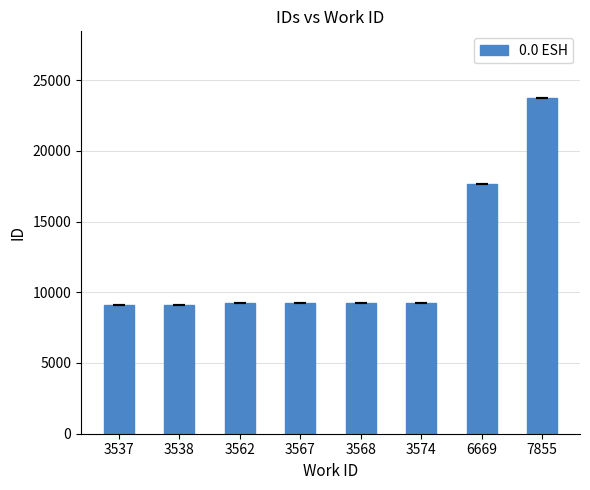

Where is the data nearest to the value 16413?

6669